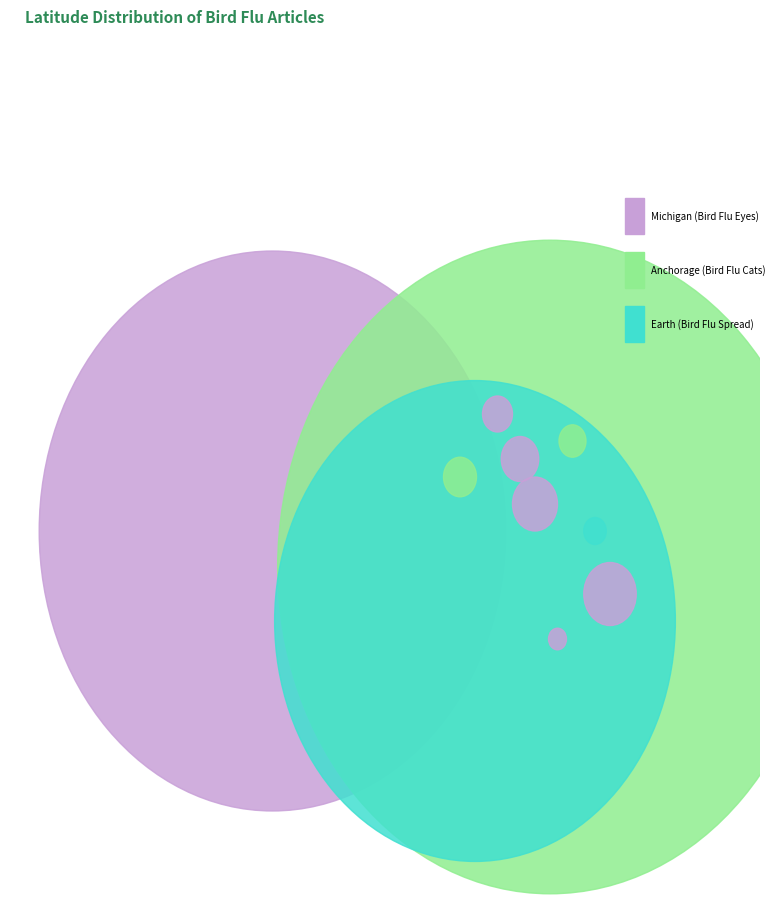

Rank the categories by value from highest to lowest.

Anchorage (Bird Flu Cats), Michigan (Bird Flu Eyes), Earth (Bird Flu Spread)